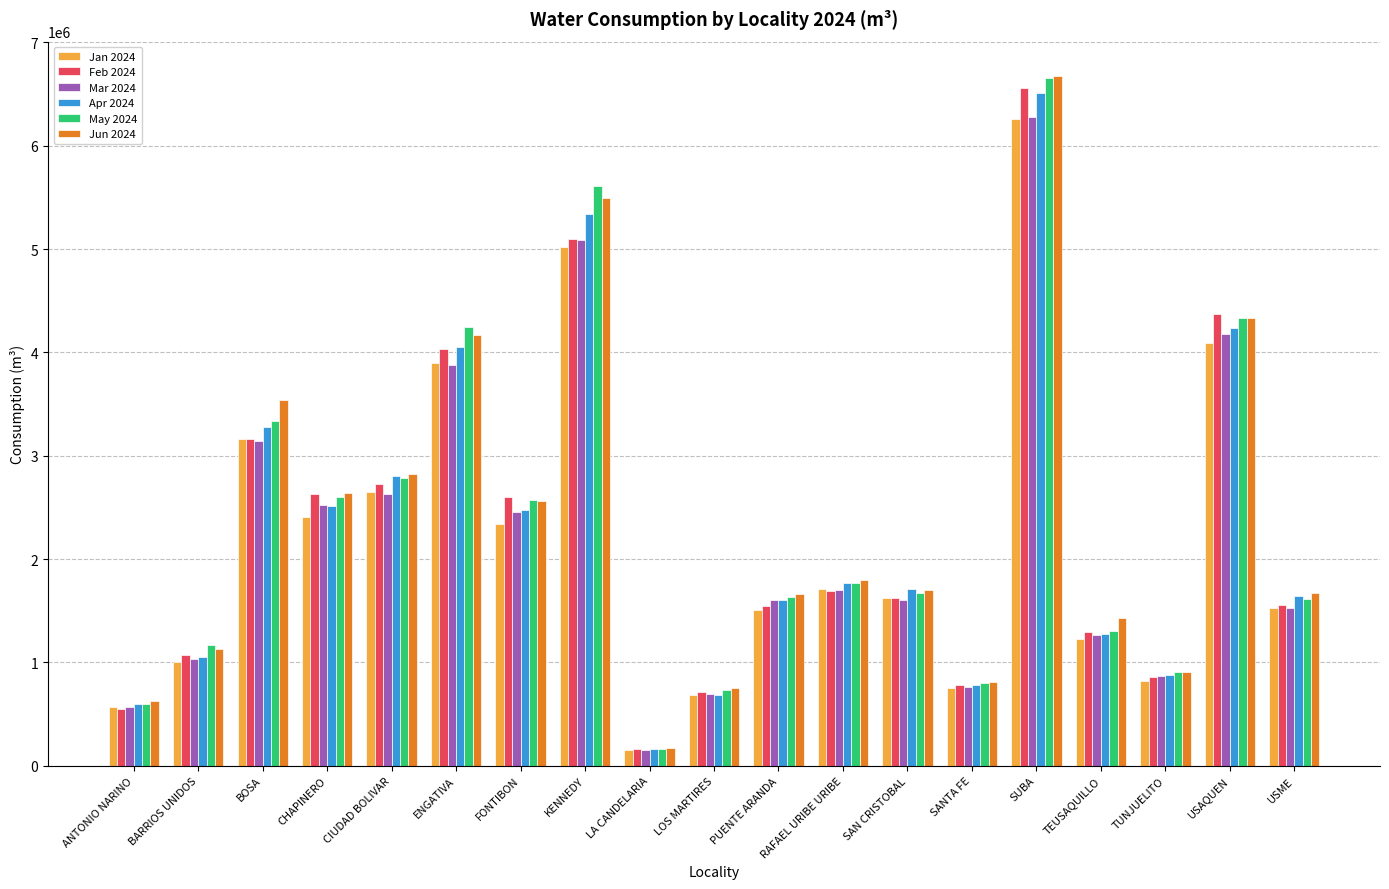

What is the difference between the highest and lowest values at CIUDAD BOLIVAR?

190426